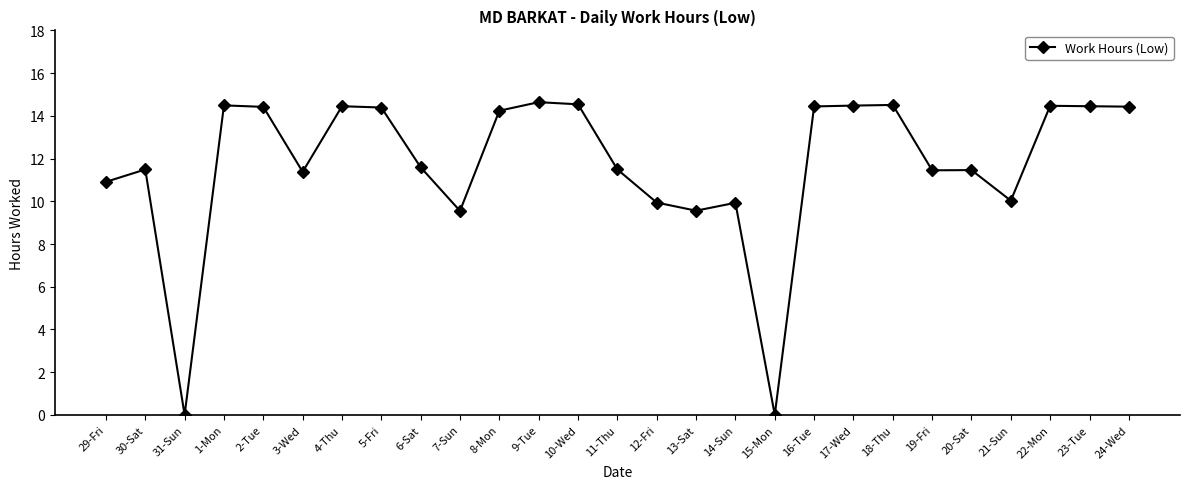

At which category does the data reach its first local peak?

30-Sat